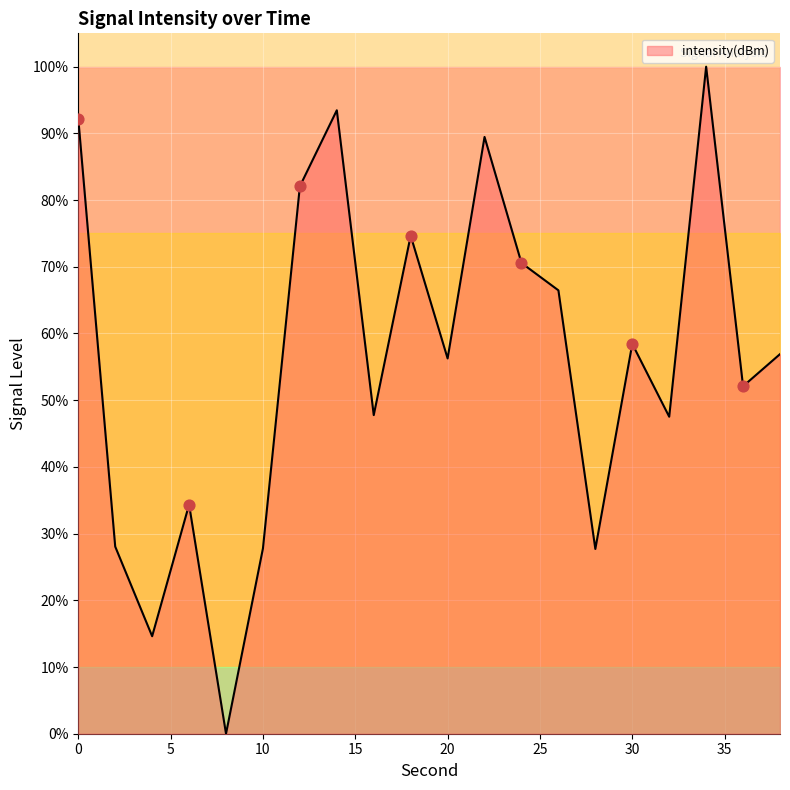

What is the maximum value shown in the chart?

100.0